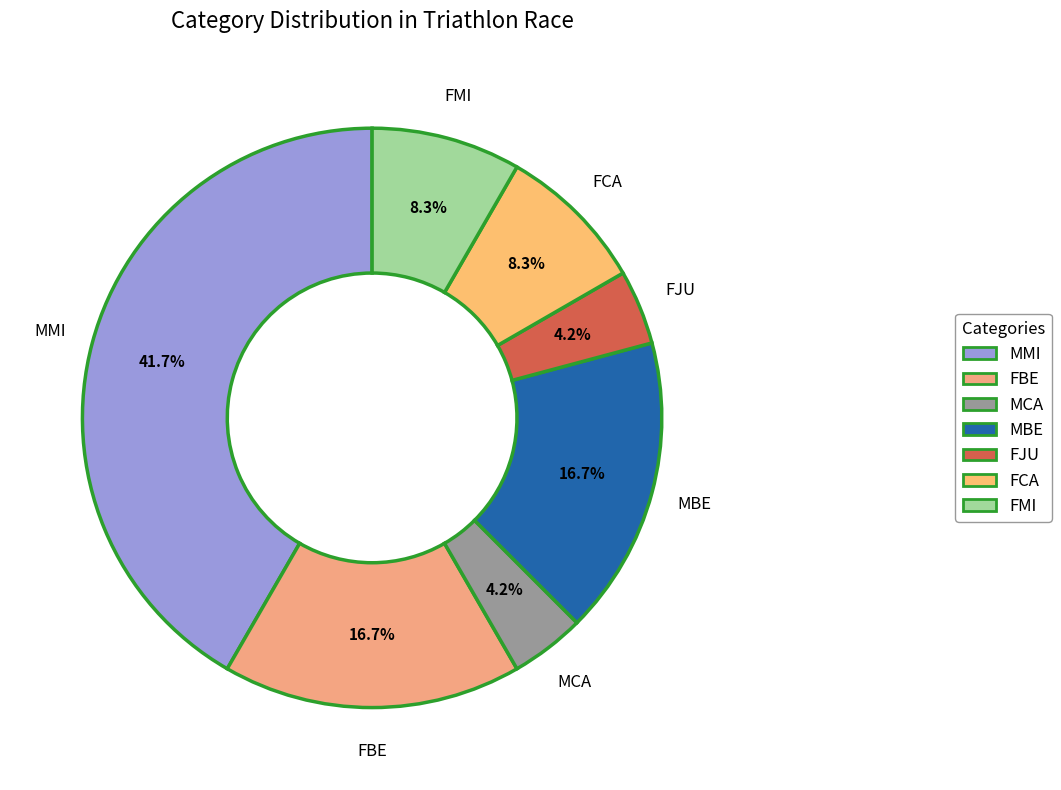

To the nearest percent, what is the average slice percentage?

14%